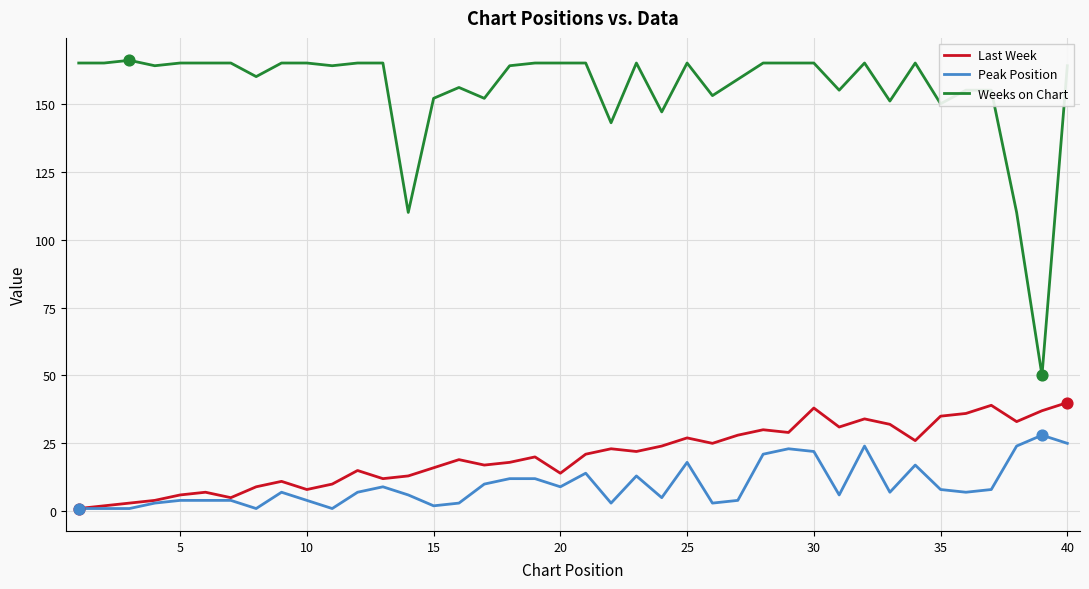

Which series has the largest range (max minus min)?

Weeks on Chart